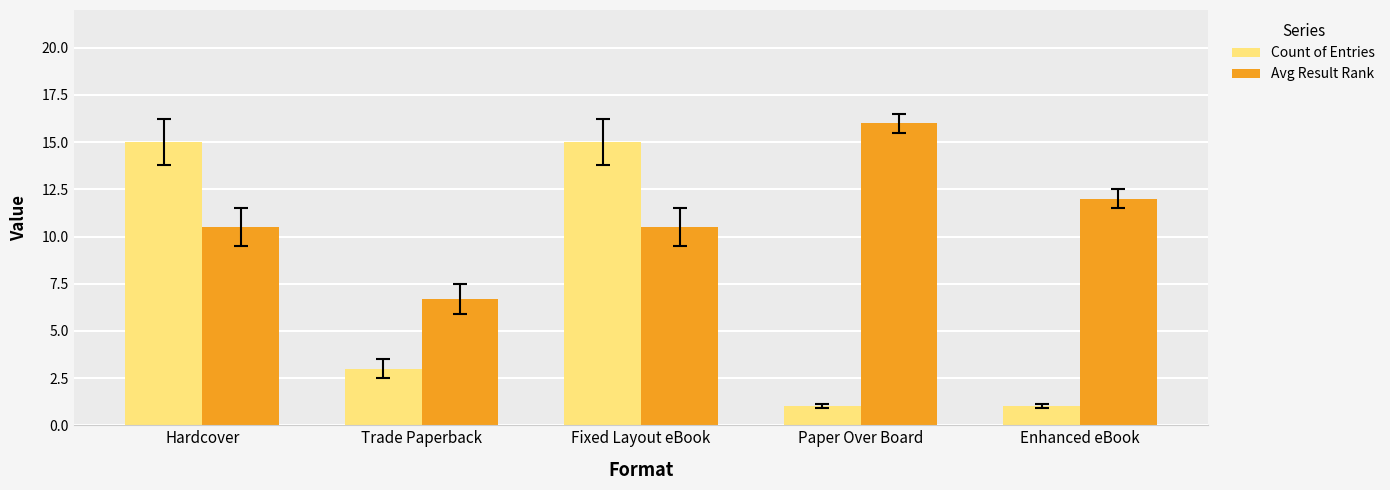

What is the total value across all series at Paper Over Board?

17.0